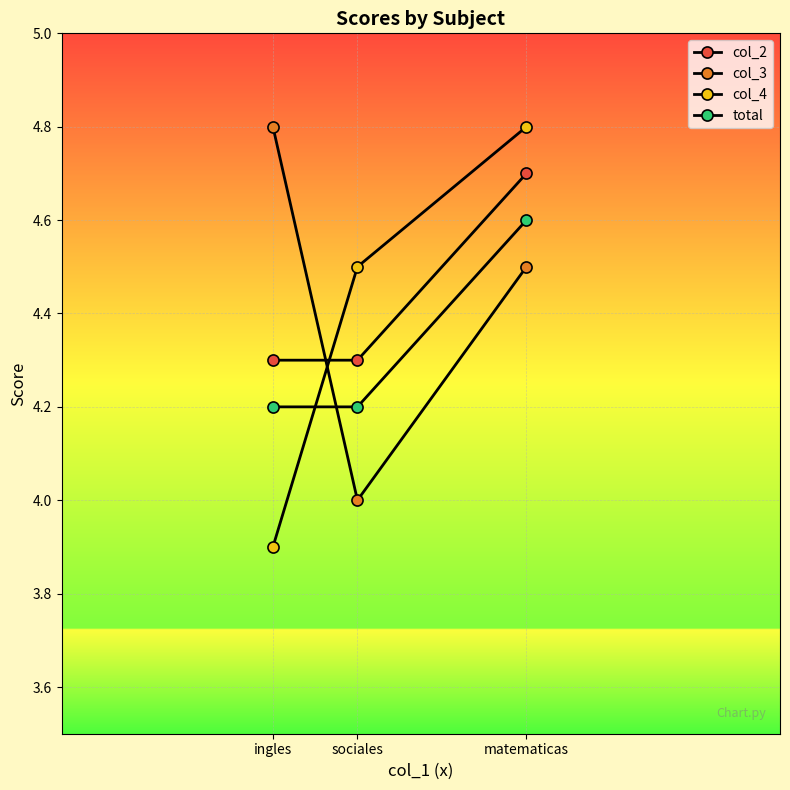

How many lines are shown in the chart?

4